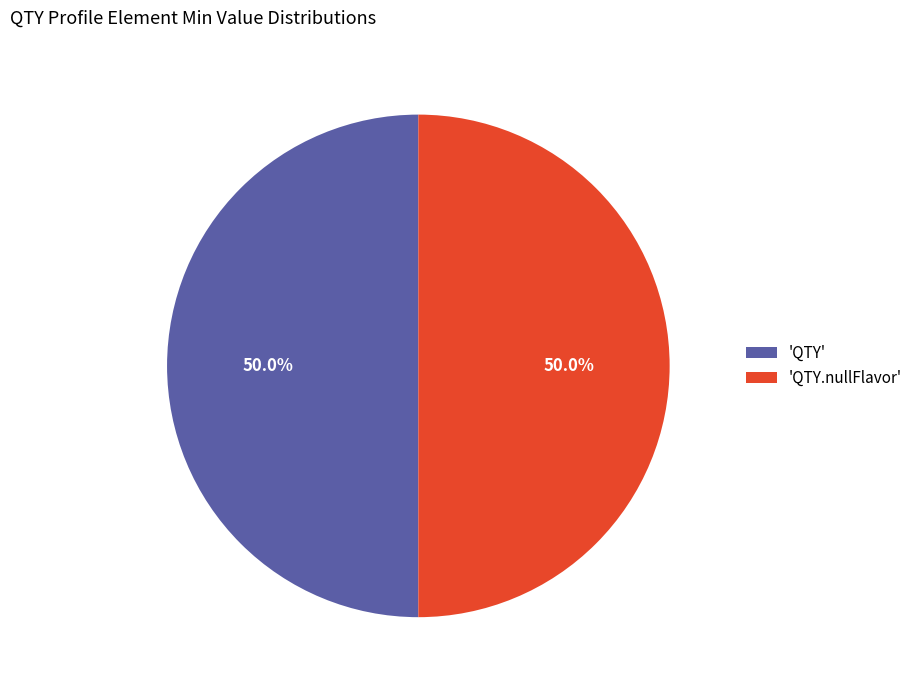

What percentage is NOT represented by 'QTY.nullFlavor'?

50.0%